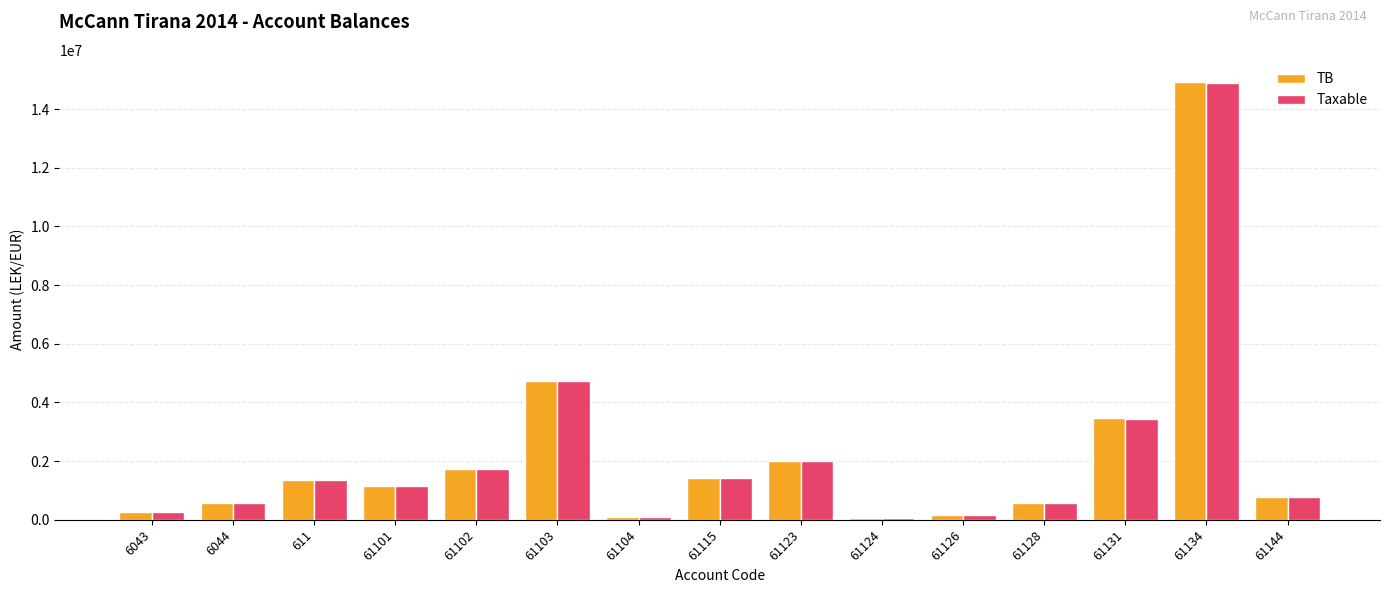

At how many categories does at least one series exceed 10299031?

1